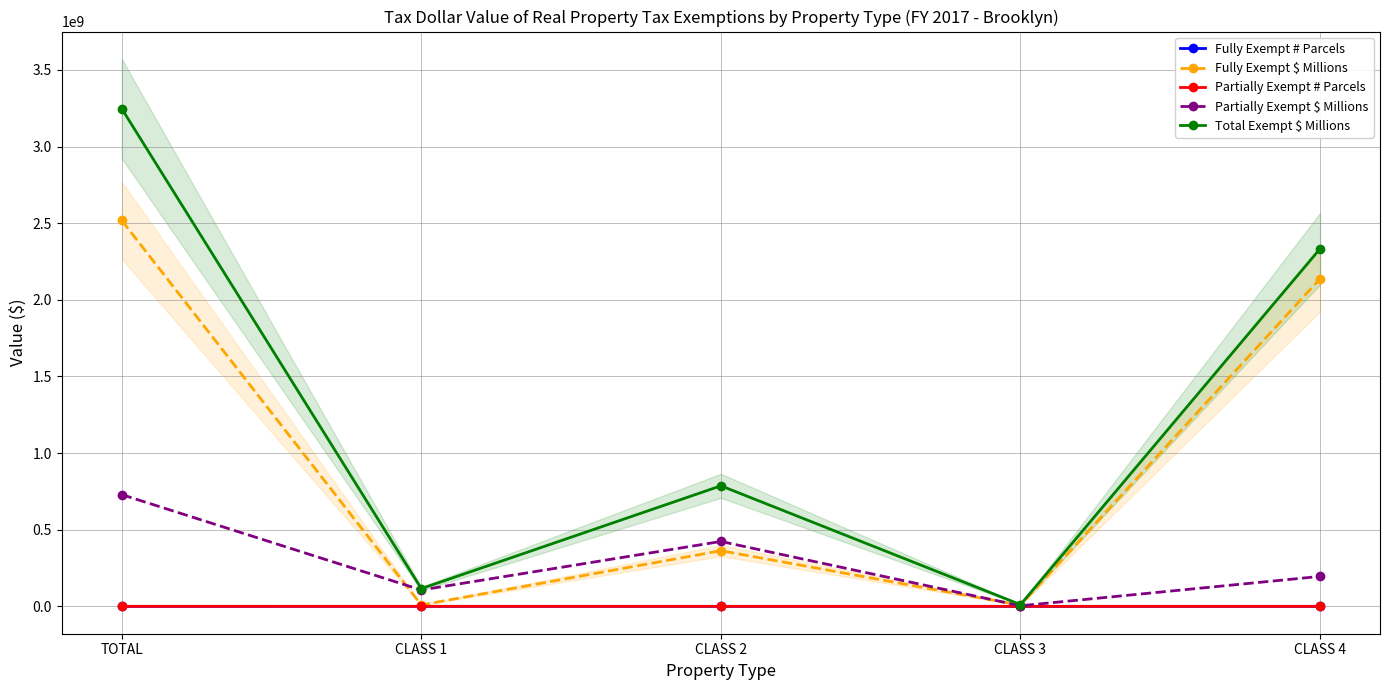

True or false: Total Exempt $ Millions and Fully Exempt # Parcels intersect in this chart.

False